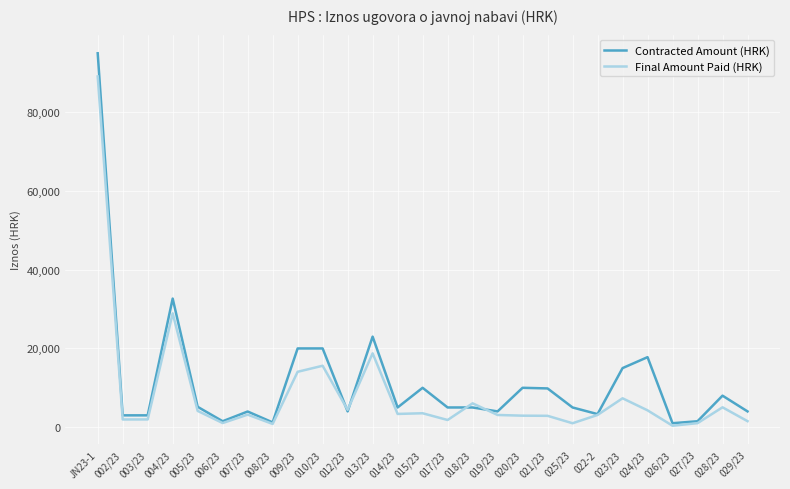

What is the total value across all series at 025/23?

5990.2